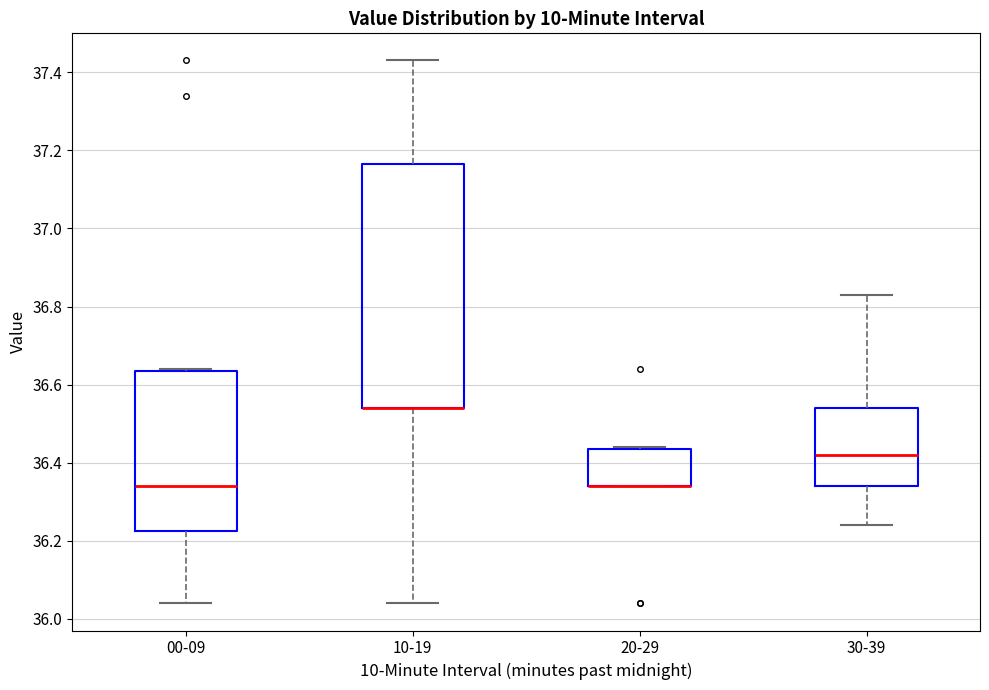

Where is the upper edge of the box for 20-29 on the y-axis? The values are not printed on the chart, so give them approximately, as read against the axis.

36.44